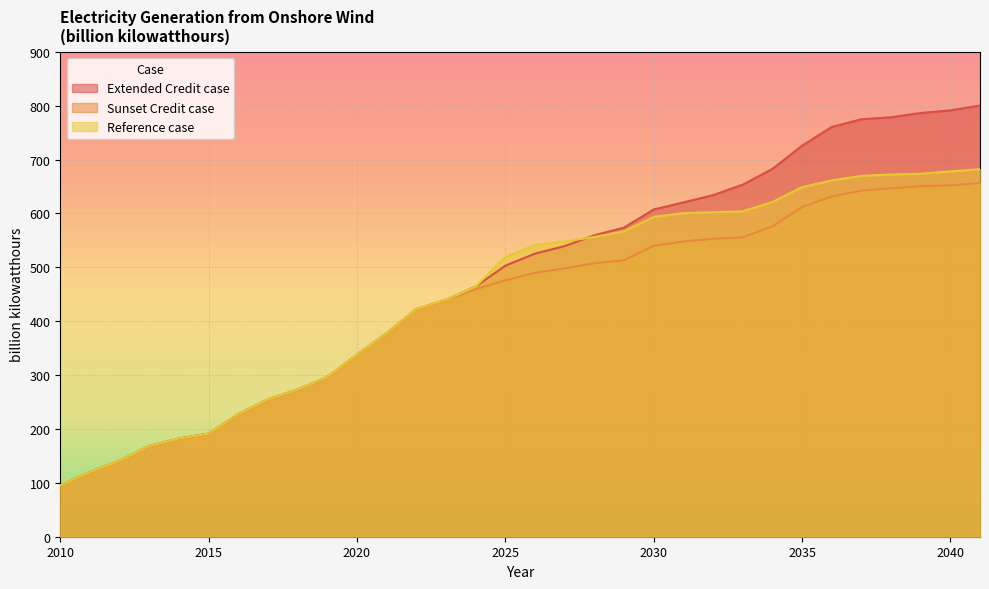

At which label does Extended Credit case reach its minimum?

2010